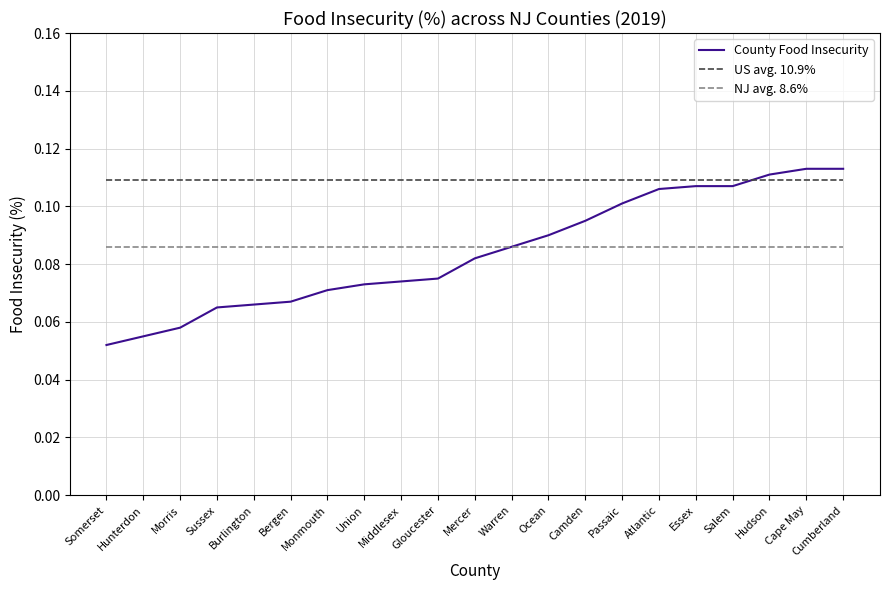

What position from the right is Bergen?

16